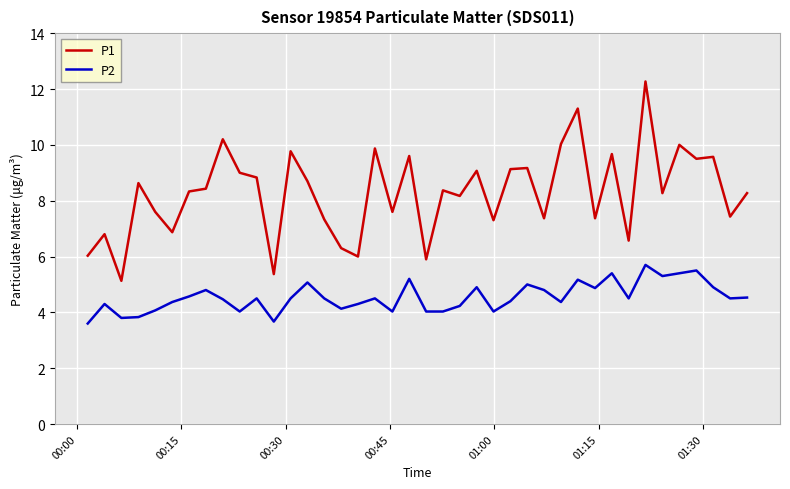

Rank the series by their average value, from lowest to highest.

P2, P1